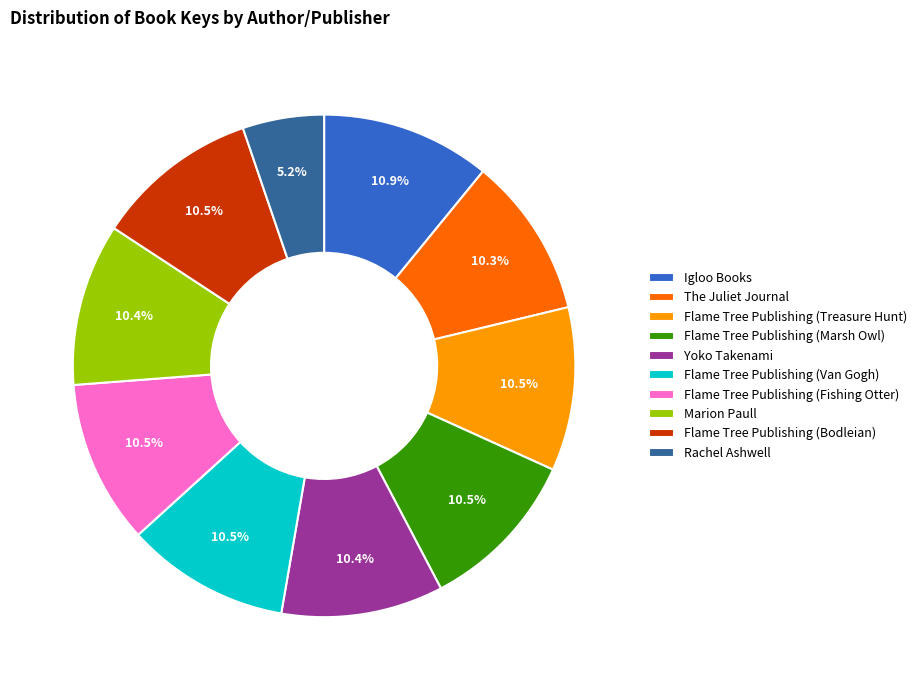

How much of the chart is everything except Flame Tree Publishing (Bodleian)?

89.5%